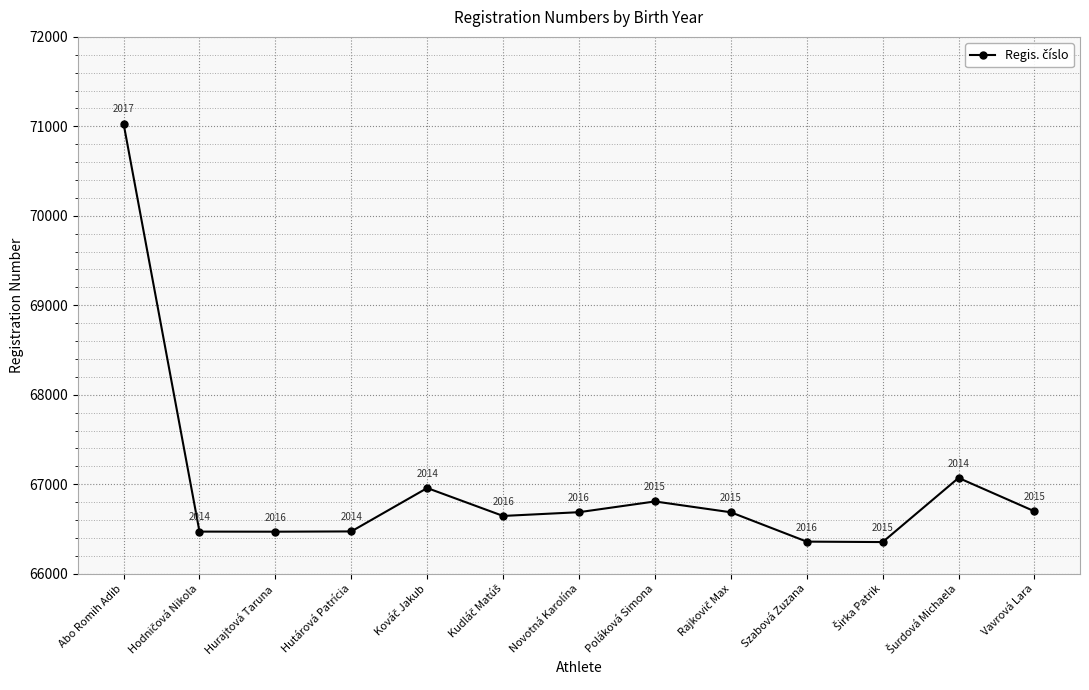

What is the difference between the second highest and minimum values?

717